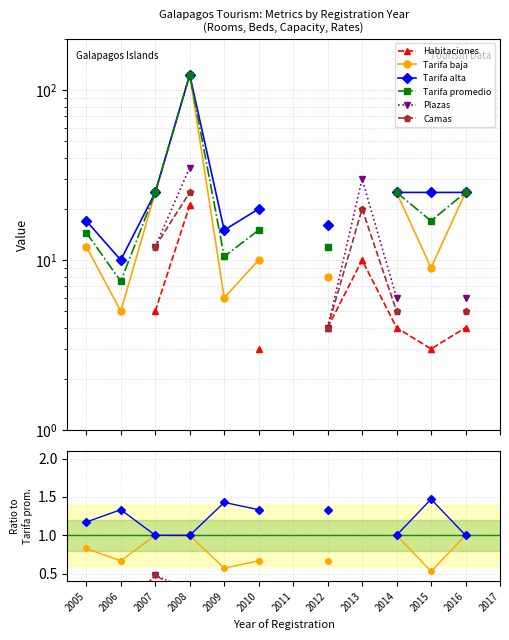

True or false: Camas and Plazas intersect in this chart.

False